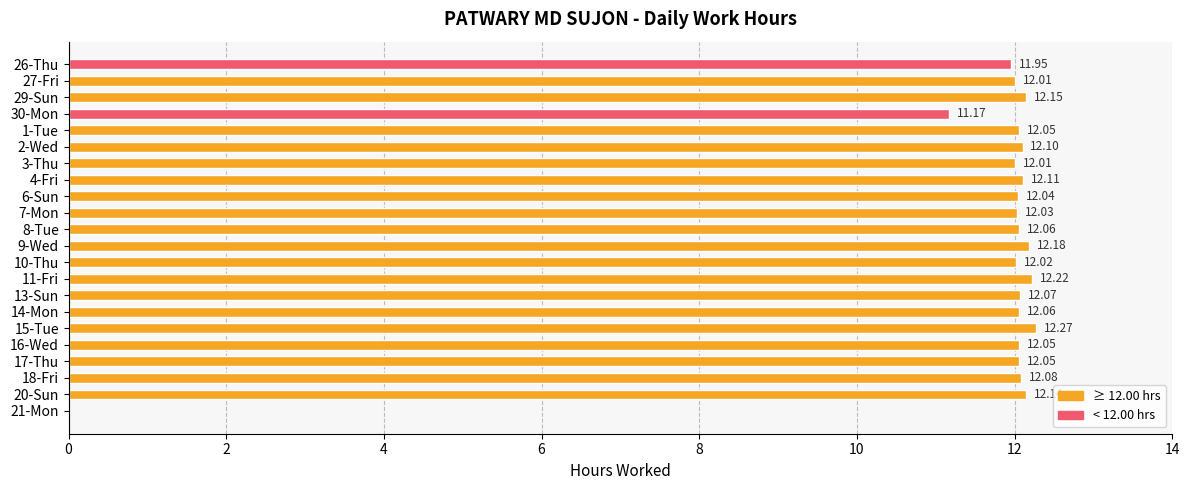

What is the greatest value displayed?

12.3